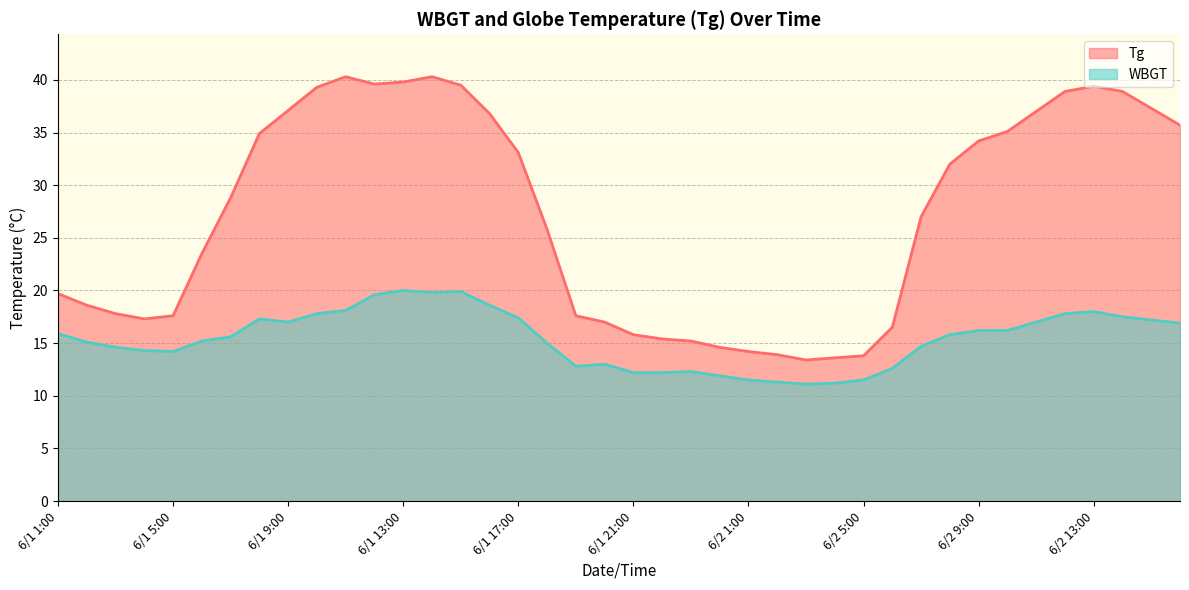

Which has a higher value, 6/2 6:00 or 6/1 20:00?

6/1 20:00